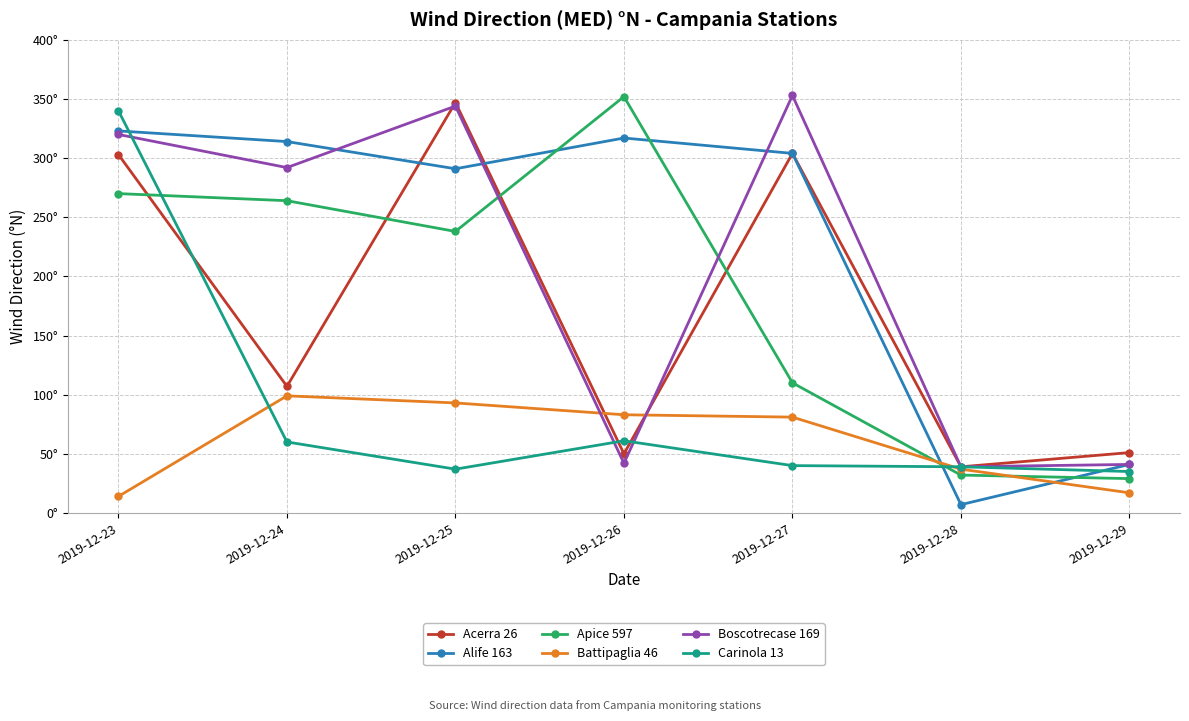

What is the greatest value displayed?

353